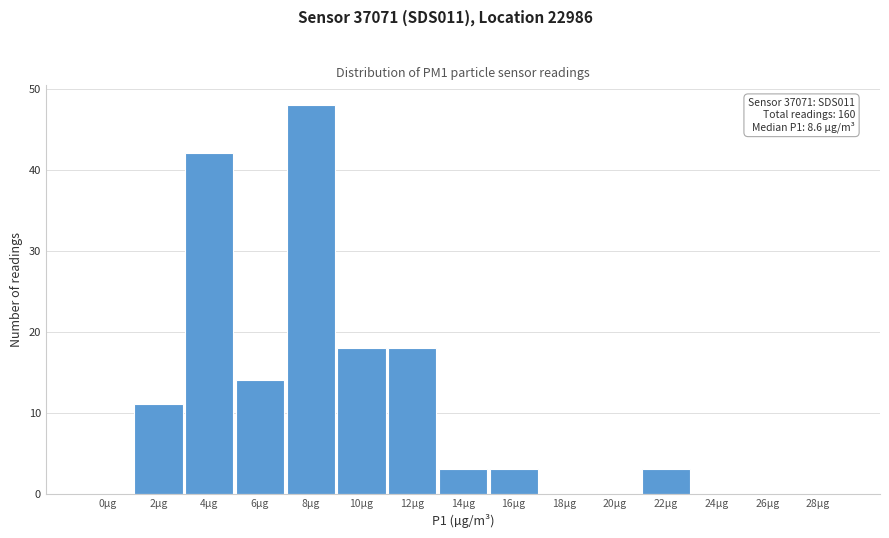

Reading left to right, extract all data points from this chart.

0µg=0	2µg=11	4µg=42	6µg=14	8µg=48	10µg=18	12µg=18	14µg=3	16µg=3	18µg=0	20µg=0	22µg=3	24µg=0	26µg=0	28µg=0